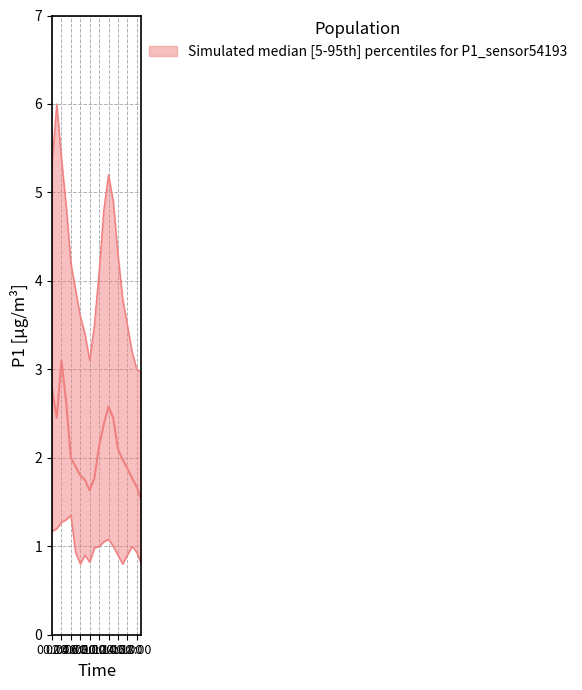

Is this an area chart (filled region under the line)?

No